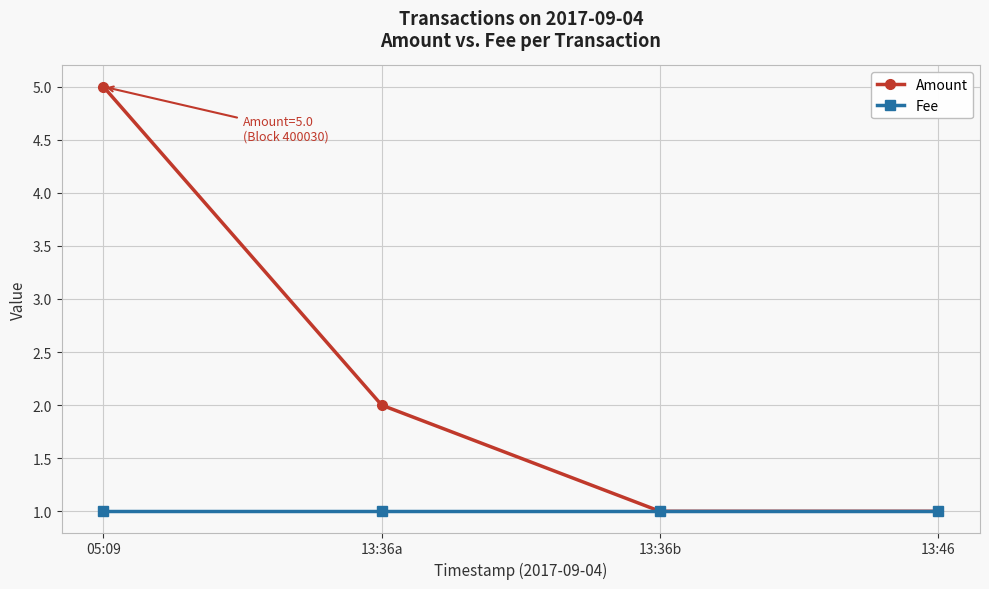

Does the chart display data point markers on the line(s)?

Yes